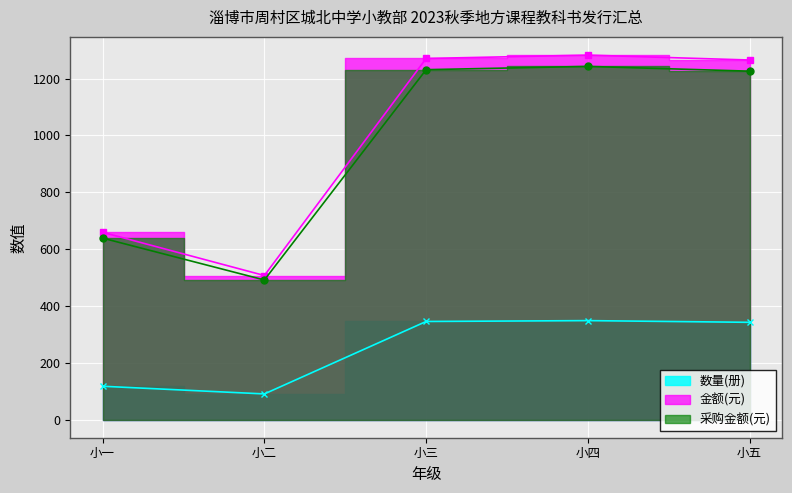

What is the label of the 2nd point from the right?

小四